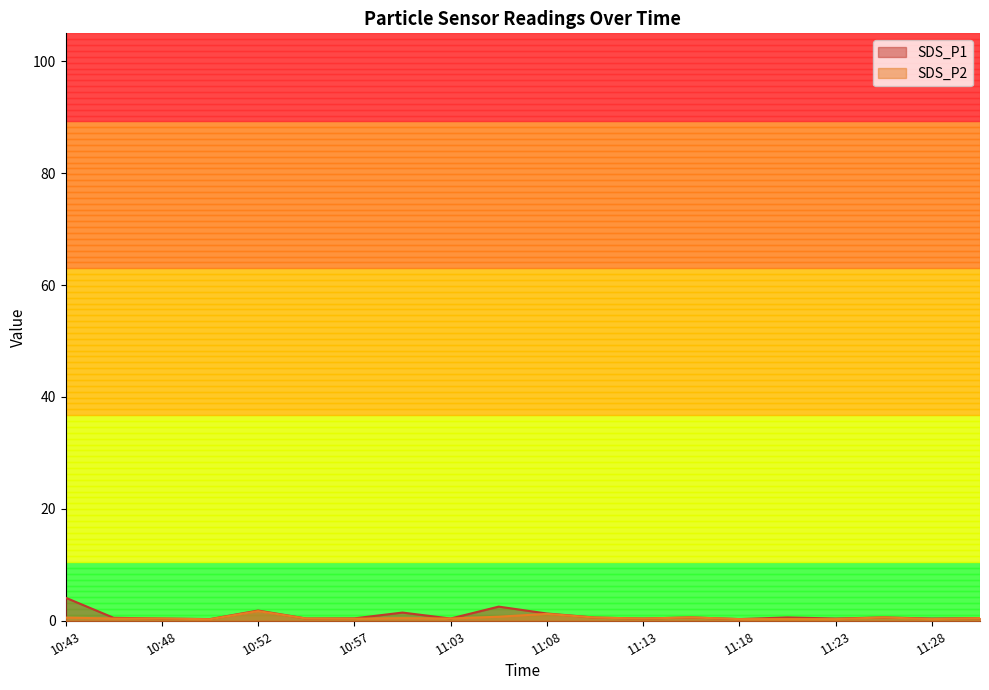

True or false: SDS_P2 has more than 0 points higher than both neighbors.

True